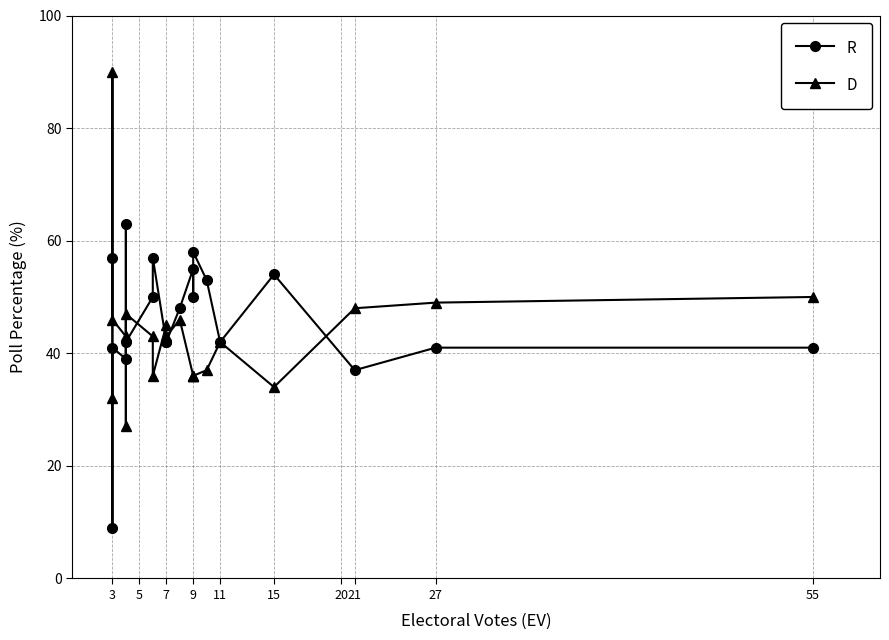

True or false: D and R intersect in this chart.

True